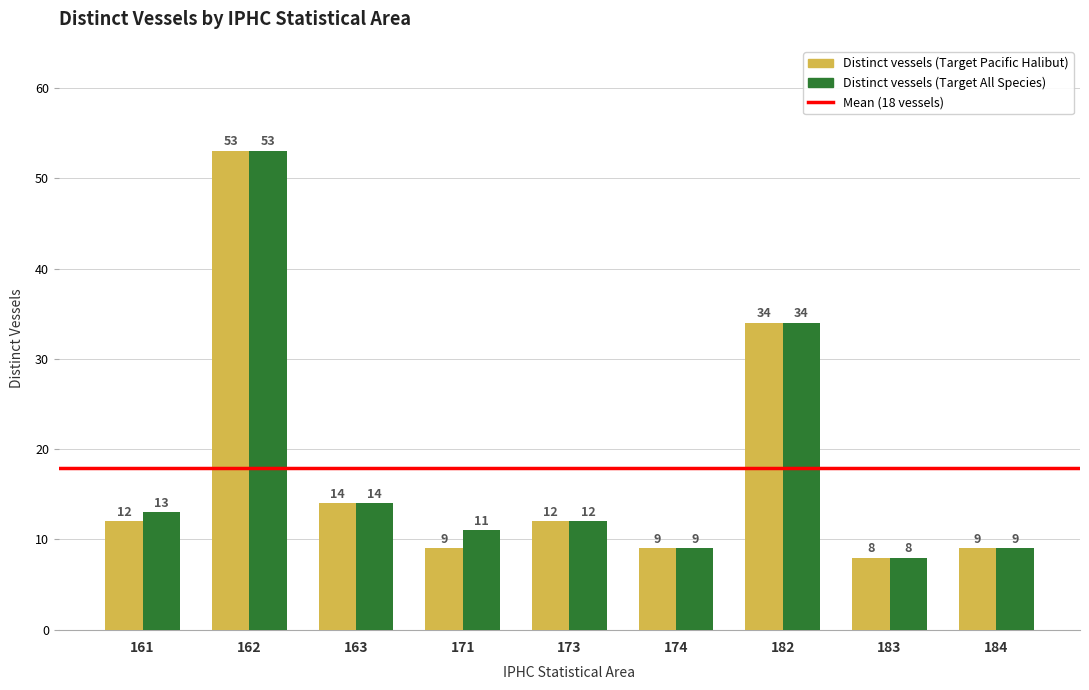

Reading left to right, list all the values displayed in this chart.

Distinct vessels (Target Pacific Halibut): 161=12	162=53	163=14	171=9	173=12	174=9	182=34	183=8	184=9
Distinct vessels (Target All Species): 161=13	162=53	163=14	171=11	173=12	174=9	182=34	183=8	184=9